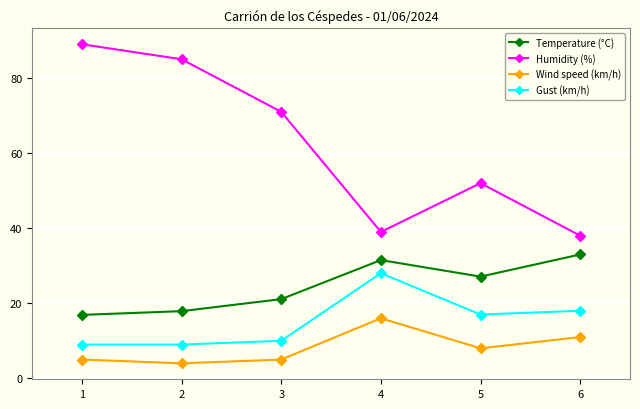

How many data points in Temperature (°C) are less than 27?

3